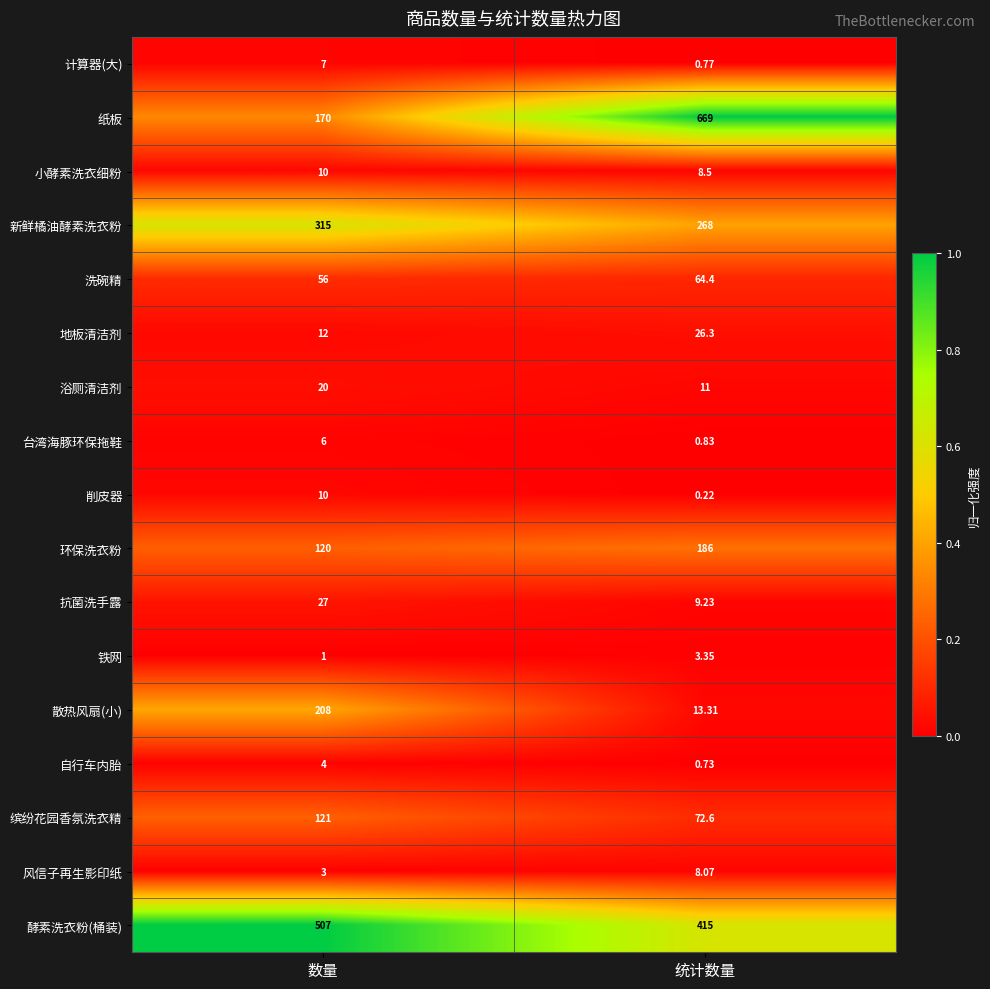

At which category does the chart reach its minimum across all series?

统计数量